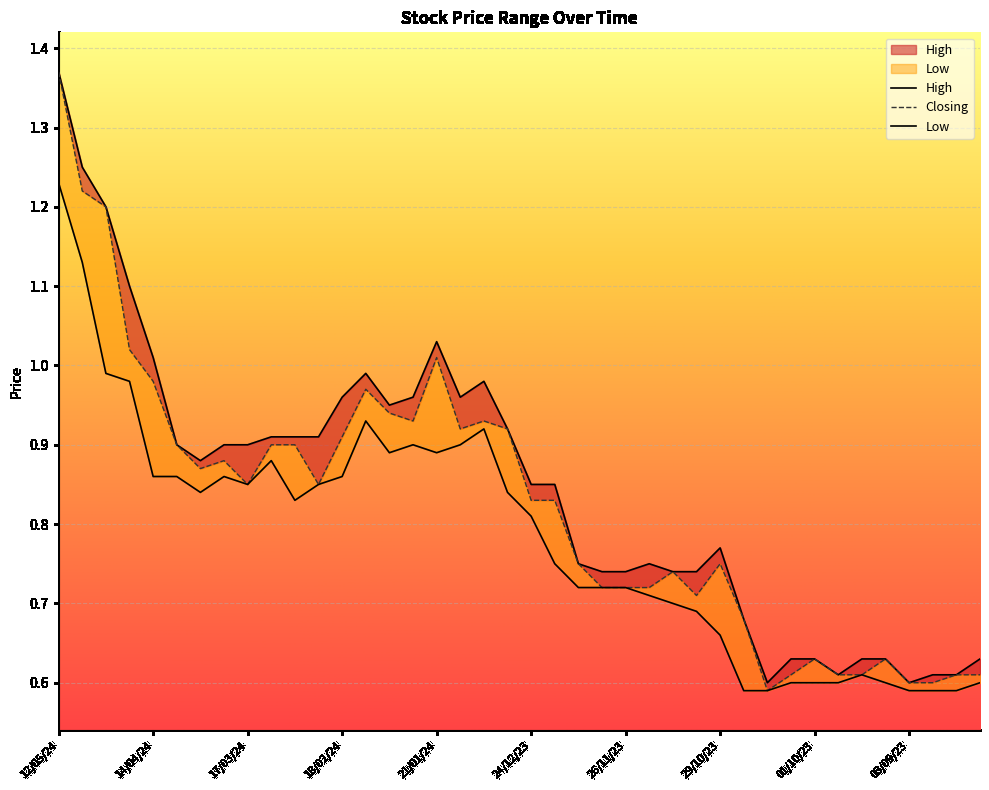

True or false: High and Low intersect in this chart.

False